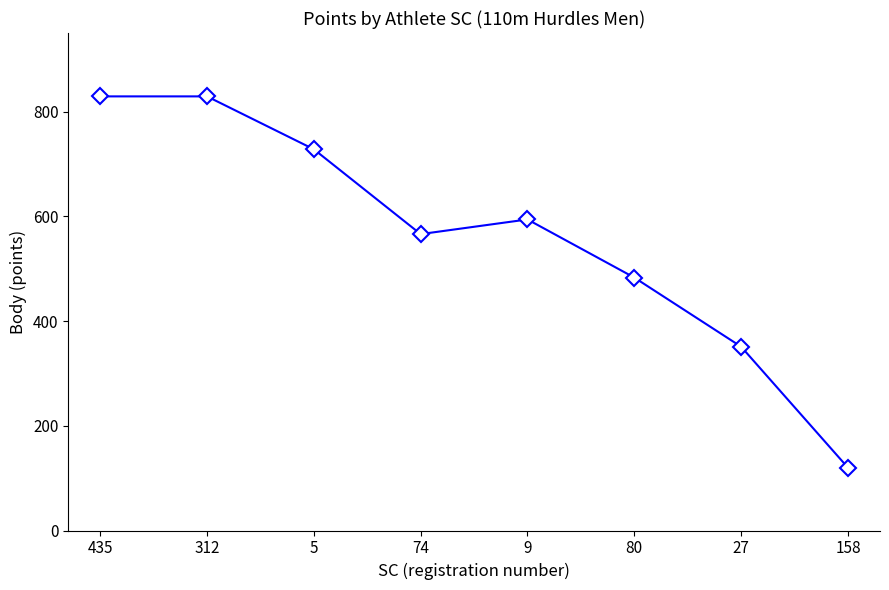

What is the sum of the values at 312 and 9?

1423